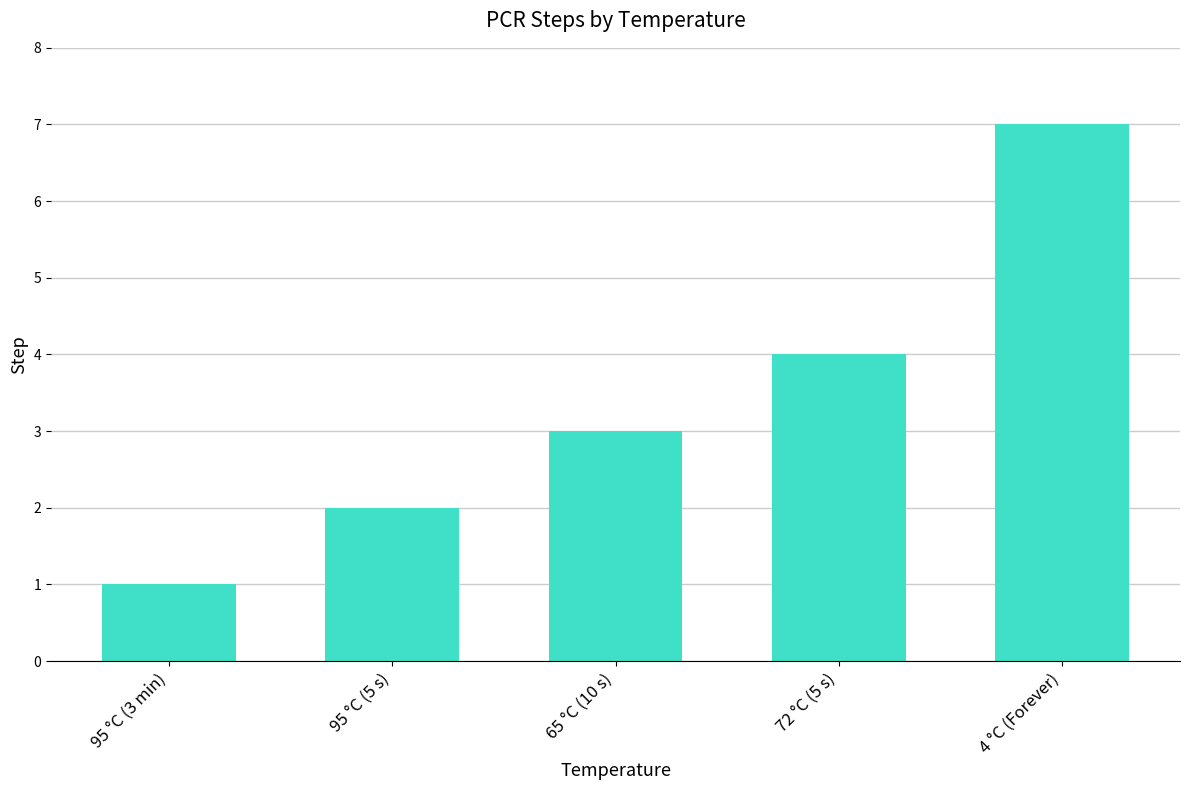

Reading left to right, extract all data points from this chart.

95 °C (3 min)=1	95 °C (5 s)=2	65 °C (10 s)=3	72 °C (5 s)=4	4 °C (Forever)=7